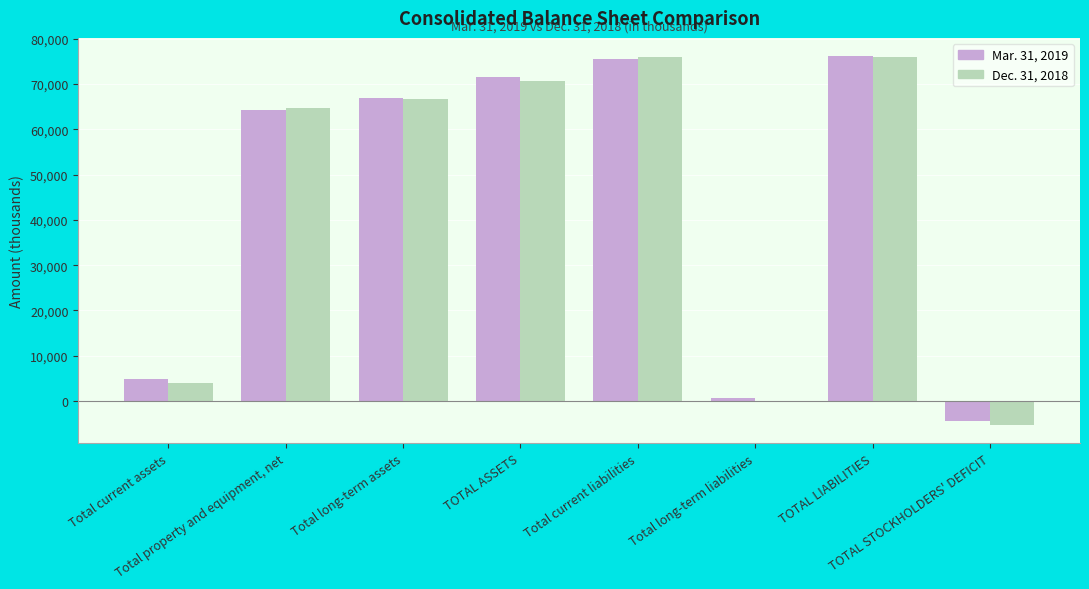

What is the difference between the Dec. 31, 2018 values at Total long-term assets and TOTAL ASSETS?

4040